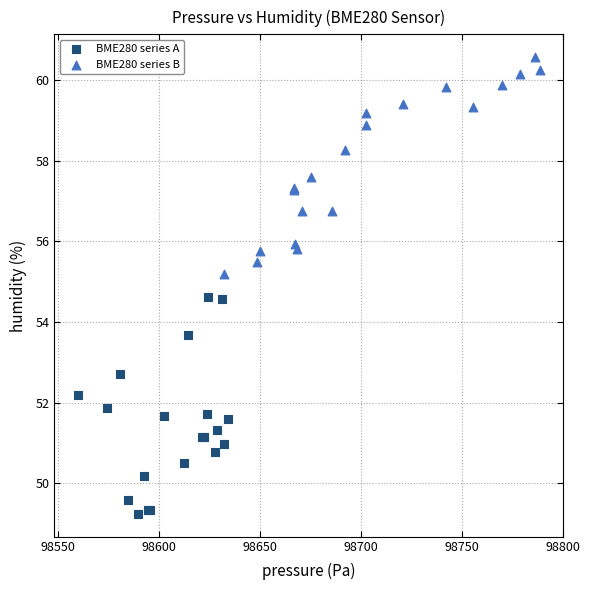

Which series reaches the maximum Y coordinate?

BME280 series B